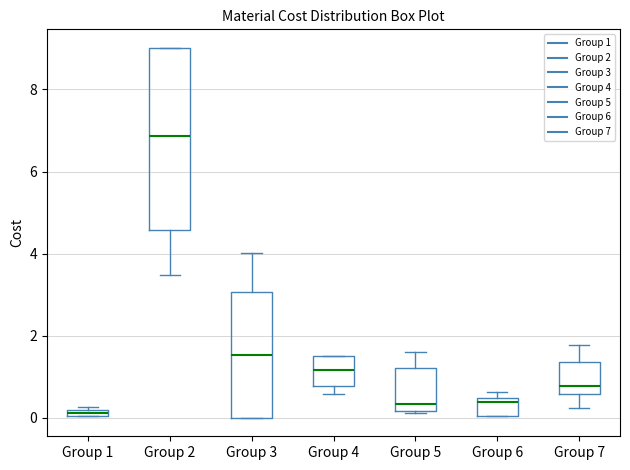

Where is the upper edge of the box for Group 5 on the y-axis? The values are not printed on the chart, so give them approximately, as read against the axis.

1.2